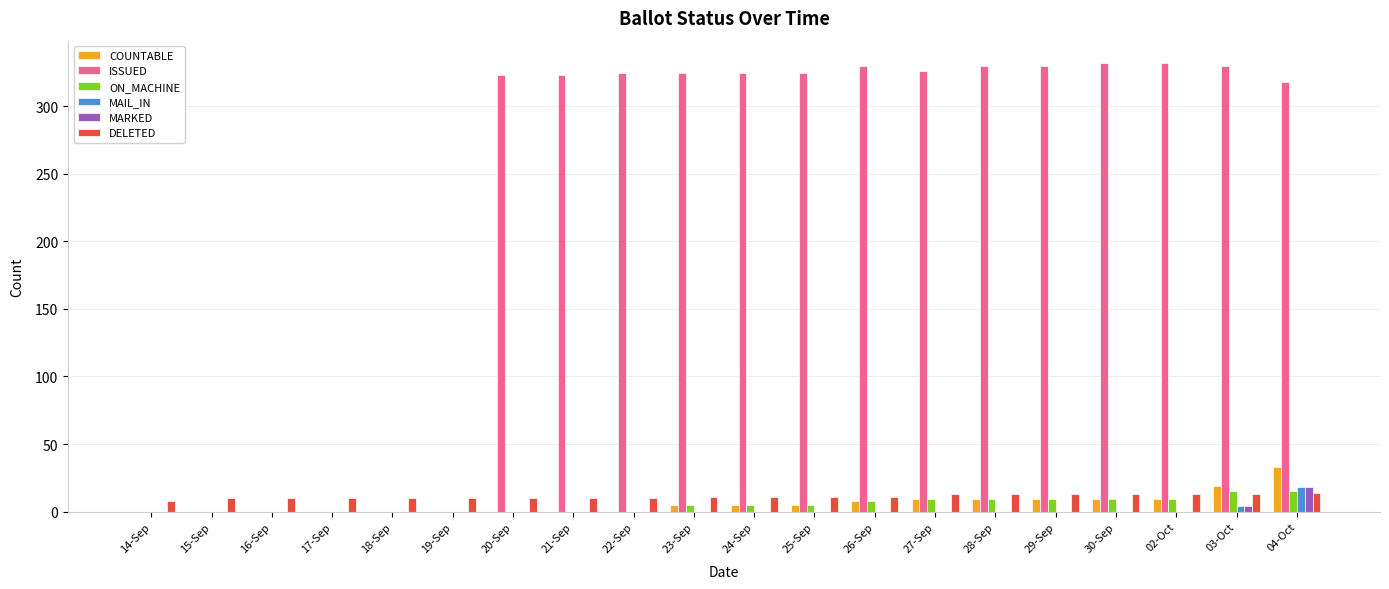

The DELETED series shows 13 at 29-Sep. True or false?

True